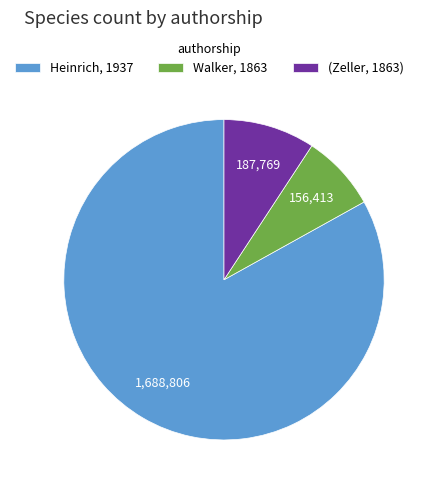

True or false: Walker, 1863 accounts for 23% of the total.

False